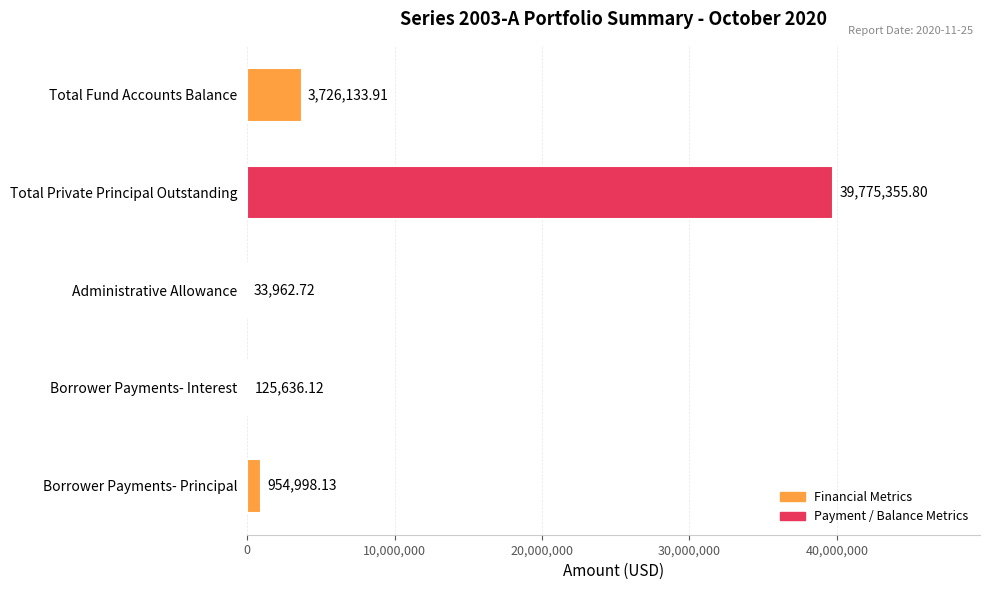

What is the ratio of the value at Borrower Payments- Principal to the value at Administrative Allowance?

28.1